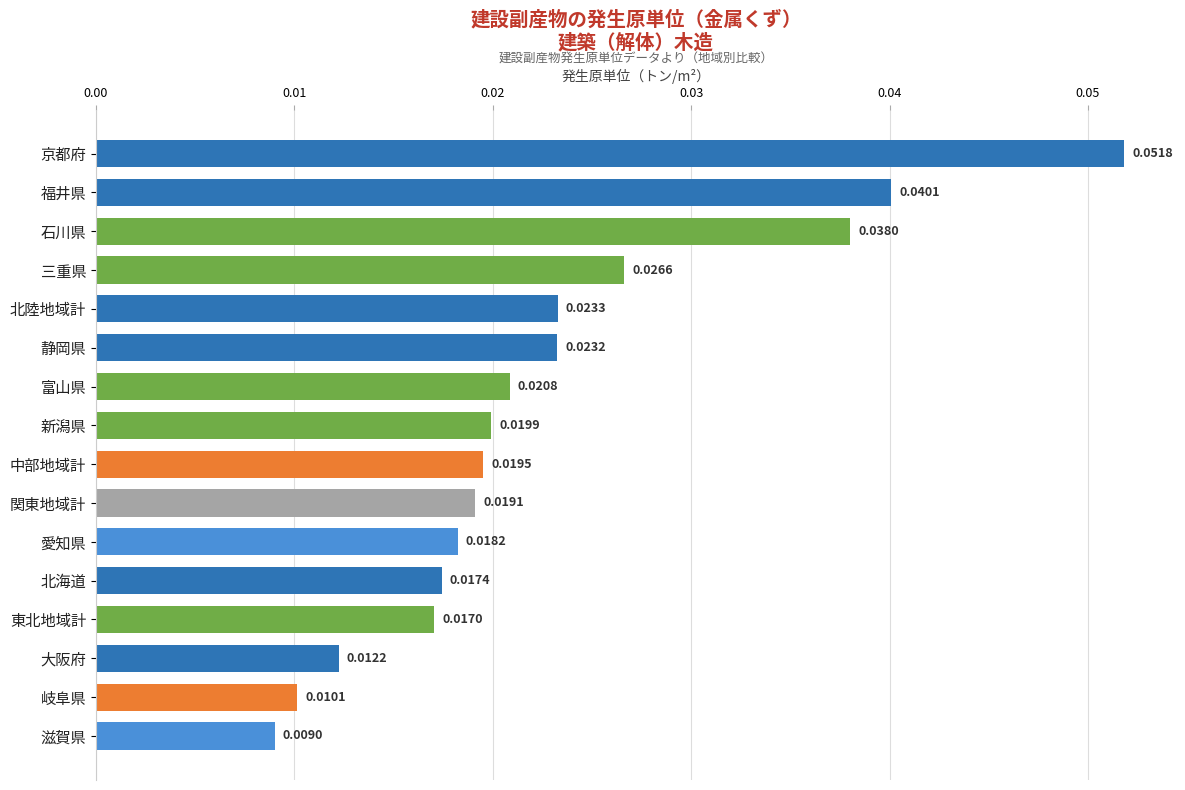

Where is the data nearest to the value 0?

滋賀県